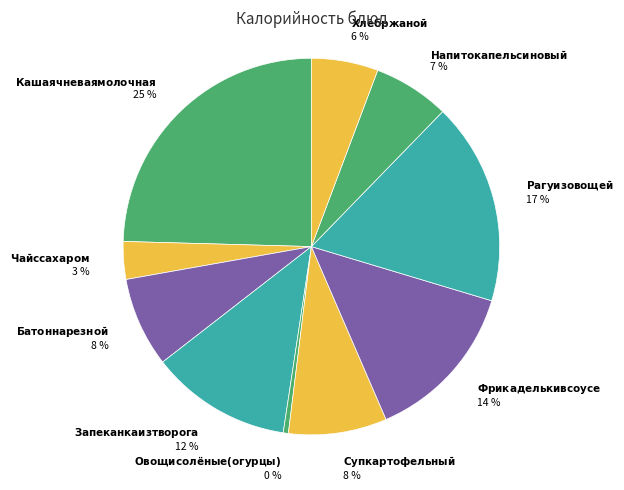

How many segments does this pie chart have?

10